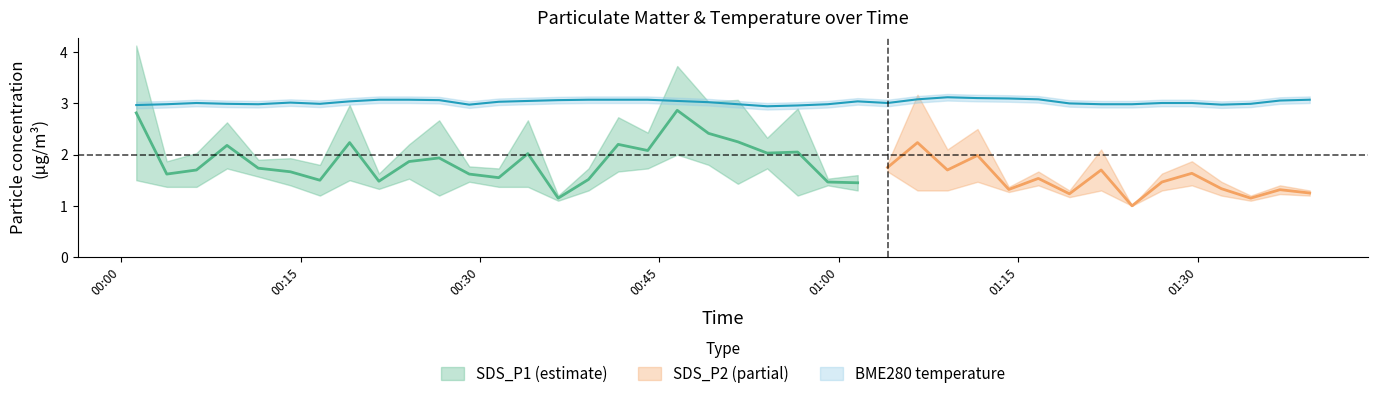

Where is the first local minimum for BME280_temperature?

2021/12/11 00:11:28